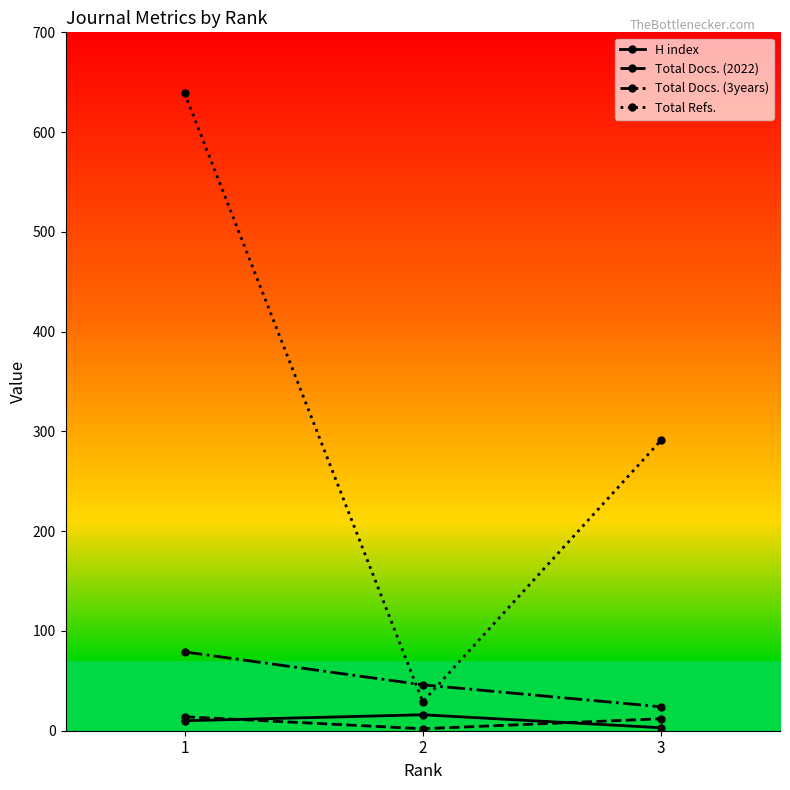

What is the difference between the maximum and minimum values in the H index series?

13